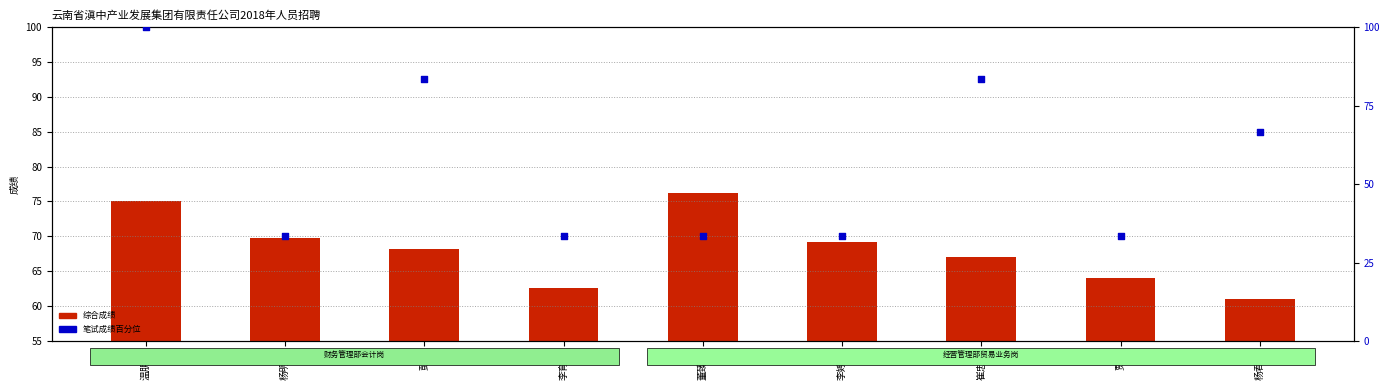

What is the total value across all series at 董臻阳?

109.5